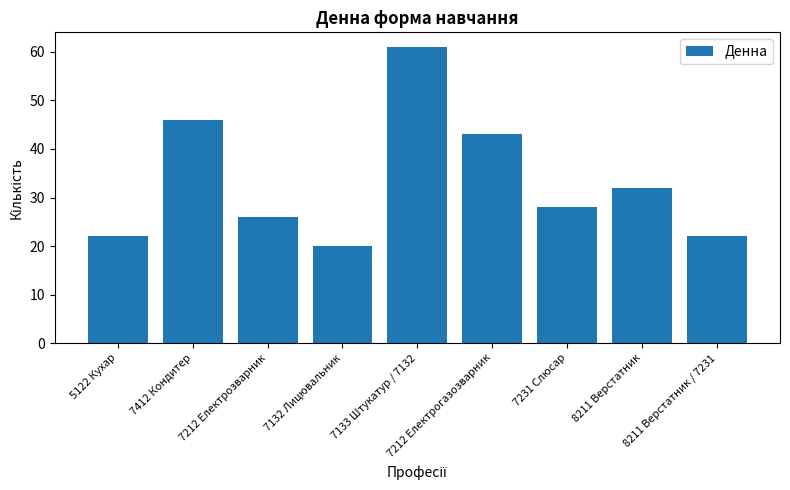

Which has a higher value, 8211 Верстатник / 7231 or 7412 Кондитер?

7412 Кондитер